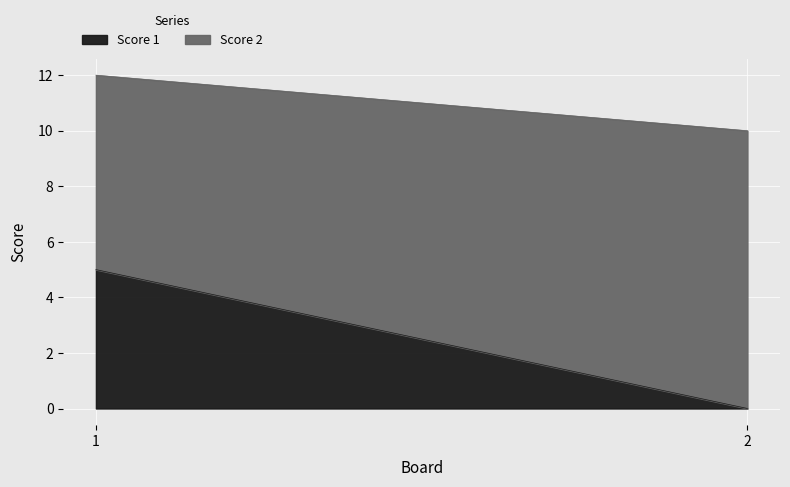

Reading right to left, list all the values displayed in this chart.

Score 1: 0	5
Score 2: 10	7